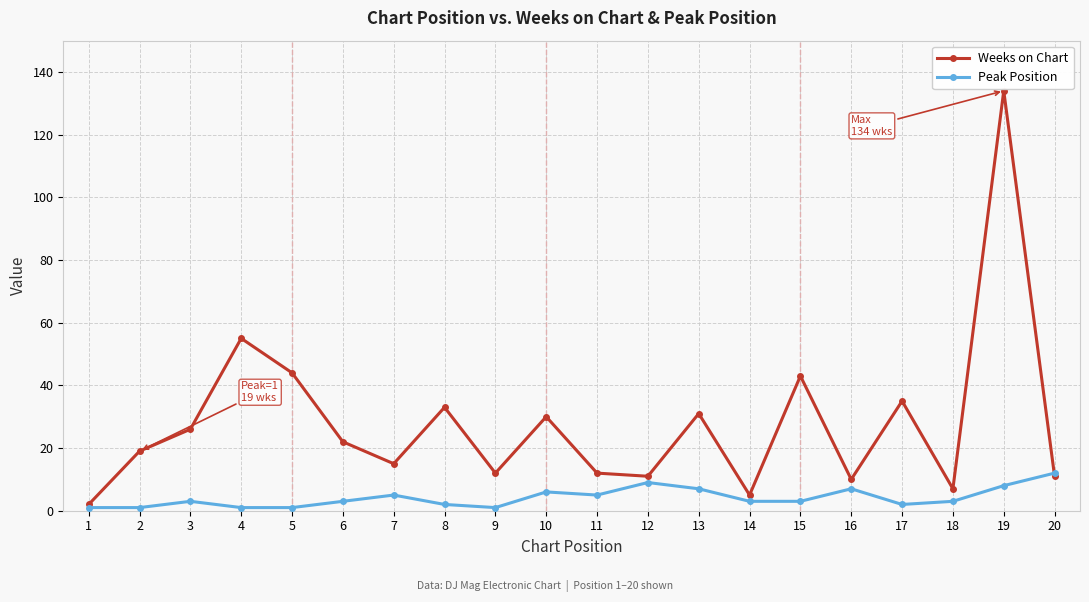

How many interior local valleys does the Weeks on Chart series have?

6